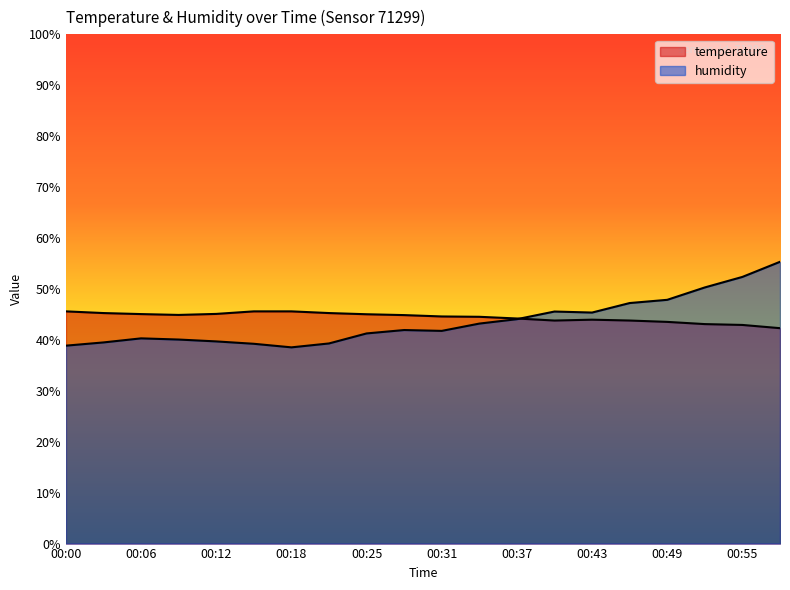

Does the chart display data point markers on the line(s)?

No